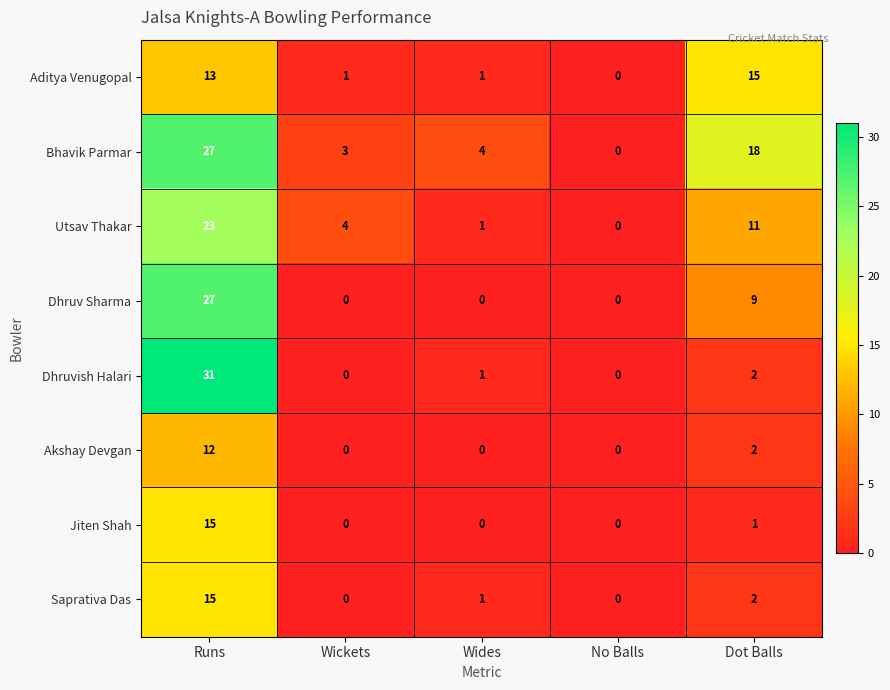

What is the highest value of the Utsav Thakar series?

23